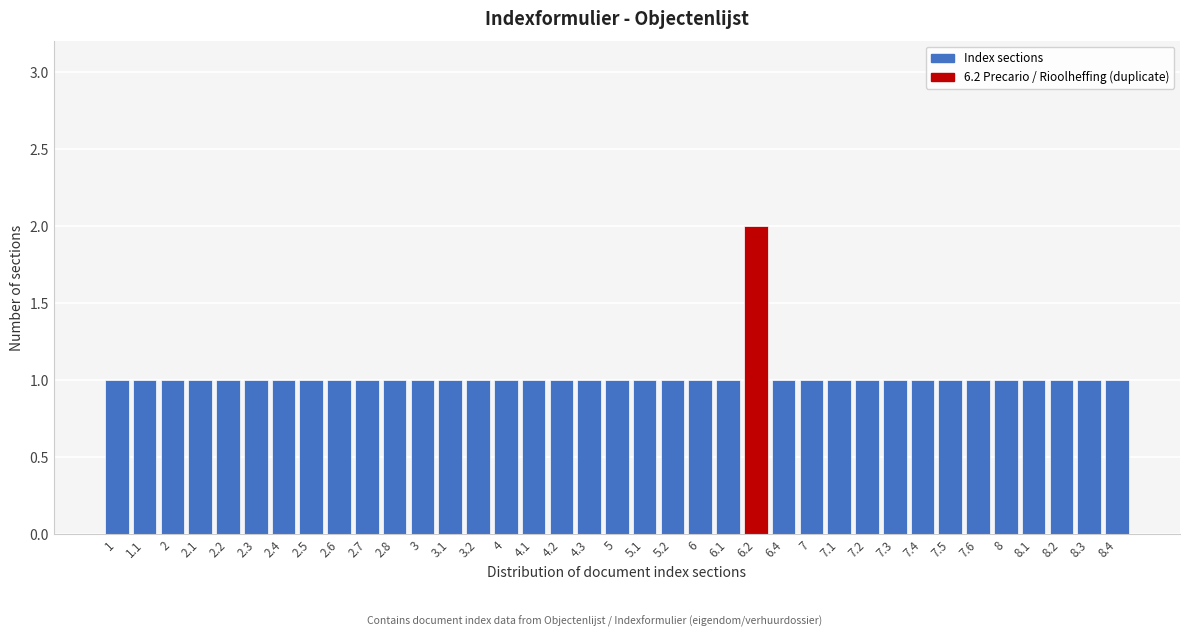

What is the sum of all values?

38